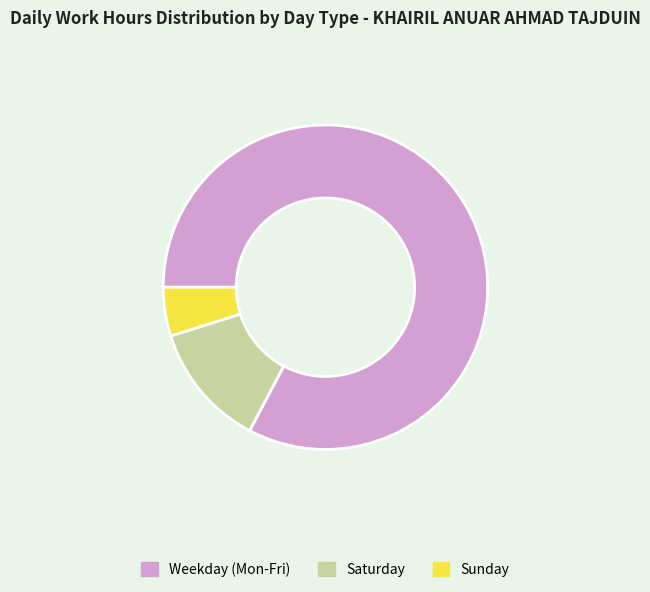

Does any single category account for the majority?

Yes